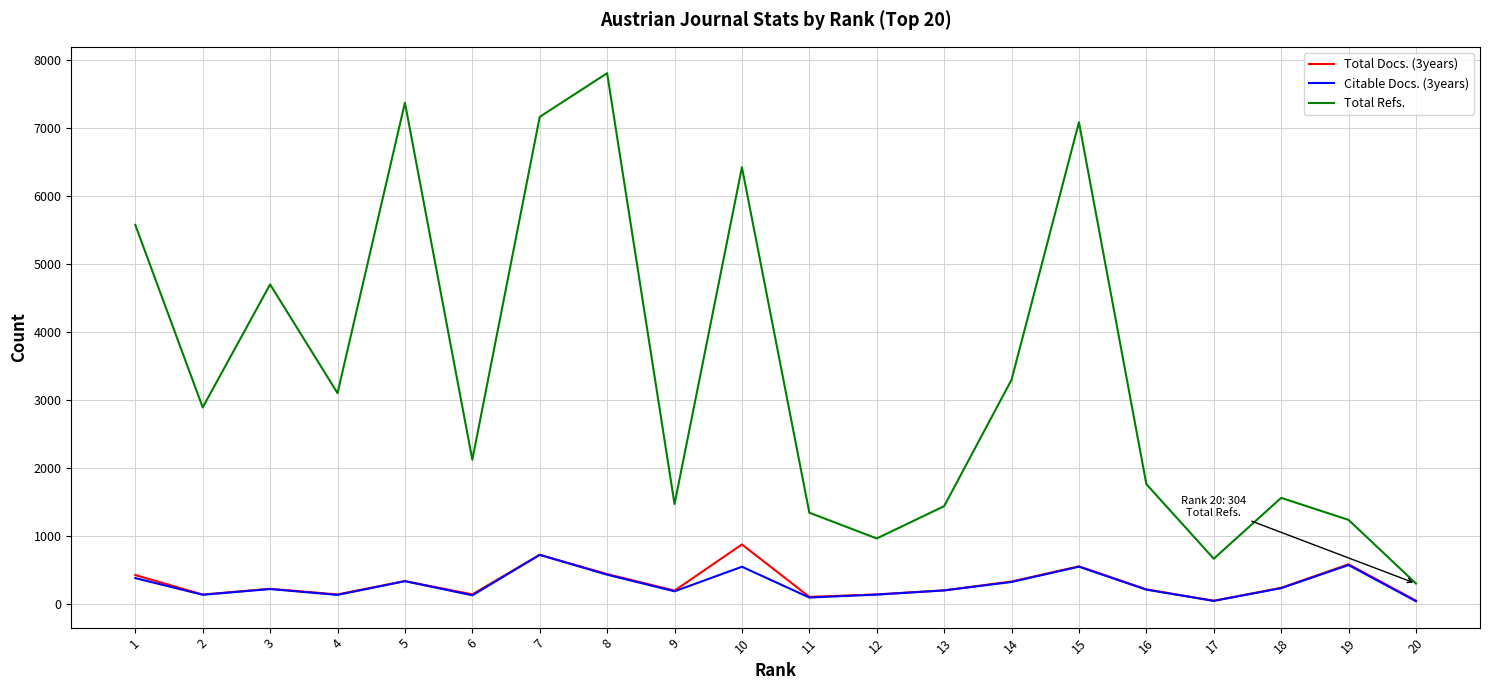

What is the greatest value displayed?

7809